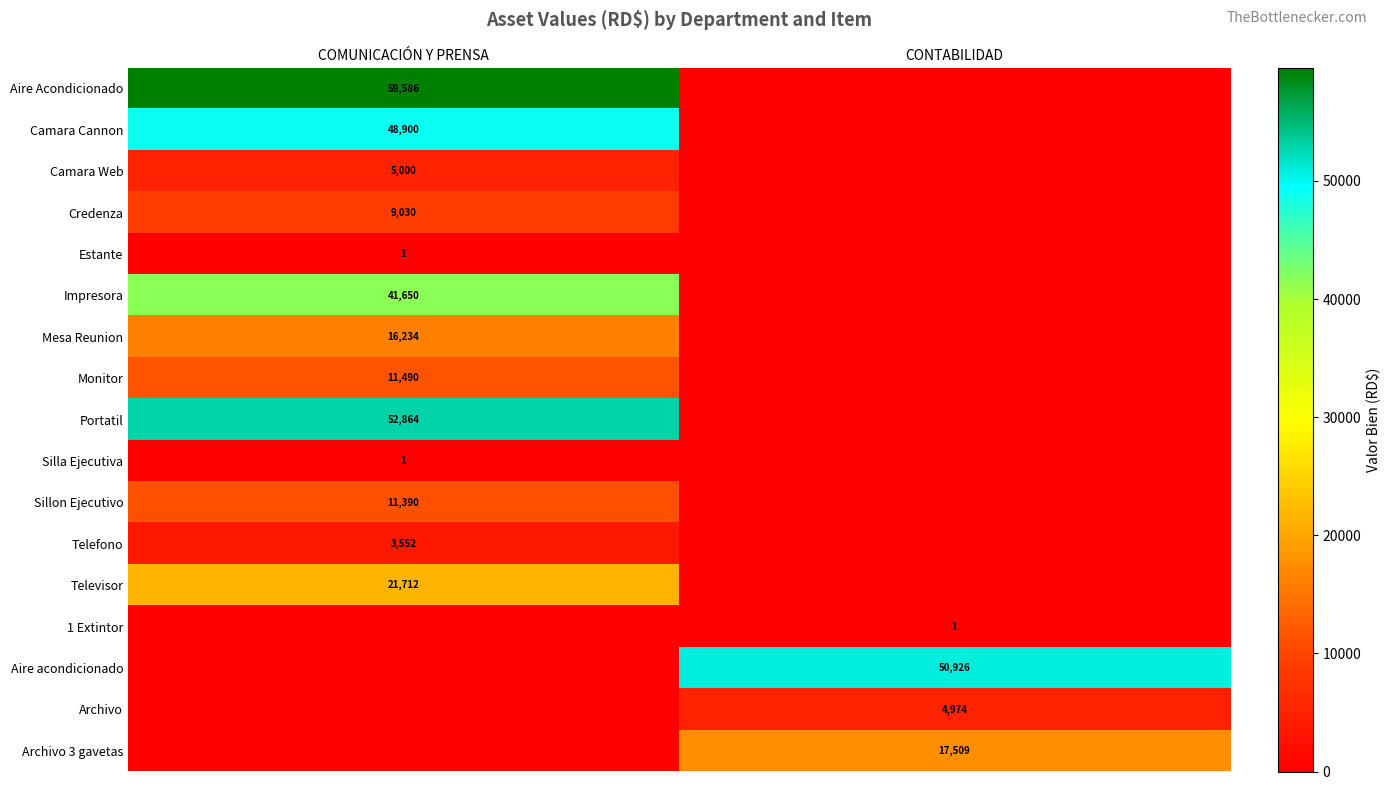

Is the value of Aire acondicionado at CONTABILIDAD greater than the value of Archivo 3 gavetas at CONTABILIDAD?

Yes